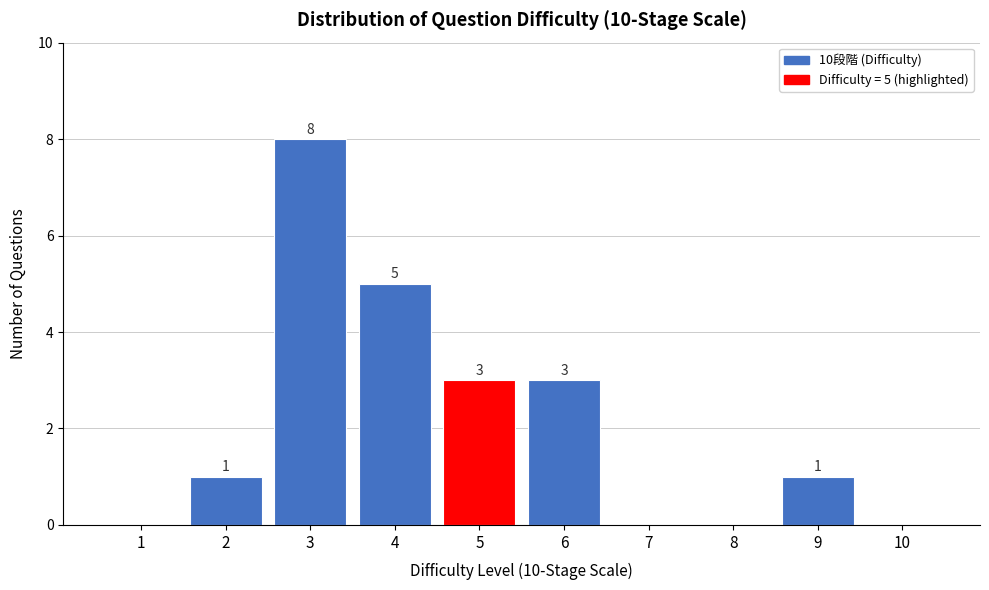

Reading left to right, list all the values displayed in this chart.

1=0	2=1	3=8	4=5	5=3	6=3	7=0	8=0	9=1	10=0